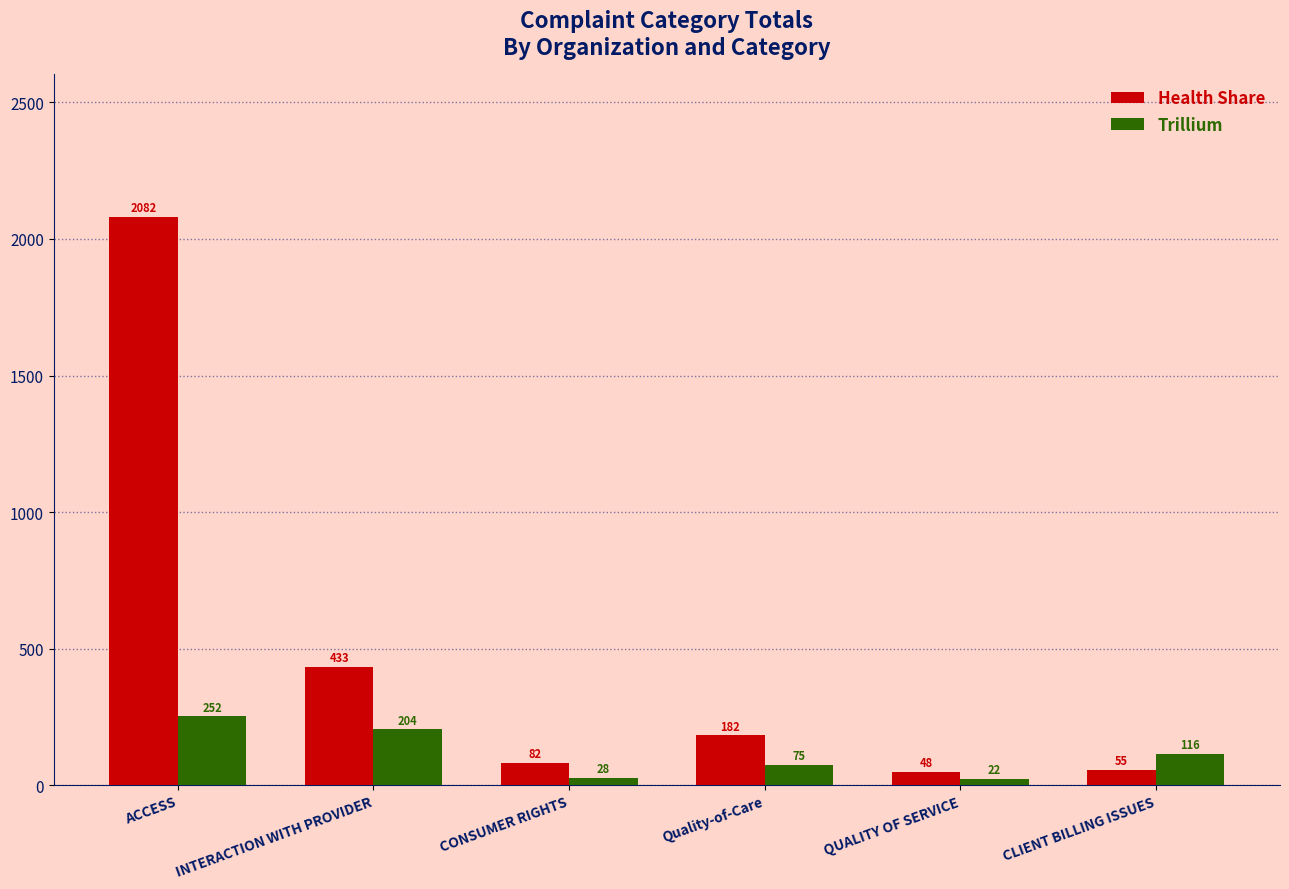

Reading left to right, what are all the values shown in this chart?

Health Share: ACCESS=2082	INTERACTION WITH PROVIDER=433	CONSUMER RIGHTS=82	Quality-of-Care=182	QUALITY OF SERVICE=48	CLIENT BILLING ISSUES=55
Trillium: ACCESS=252	INTERACTION WITH PROVIDER=204	CONSUMER RIGHTS=28	Quality-of-Care=75	QUALITY OF SERVICE=22	CLIENT BILLING ISSUES=116